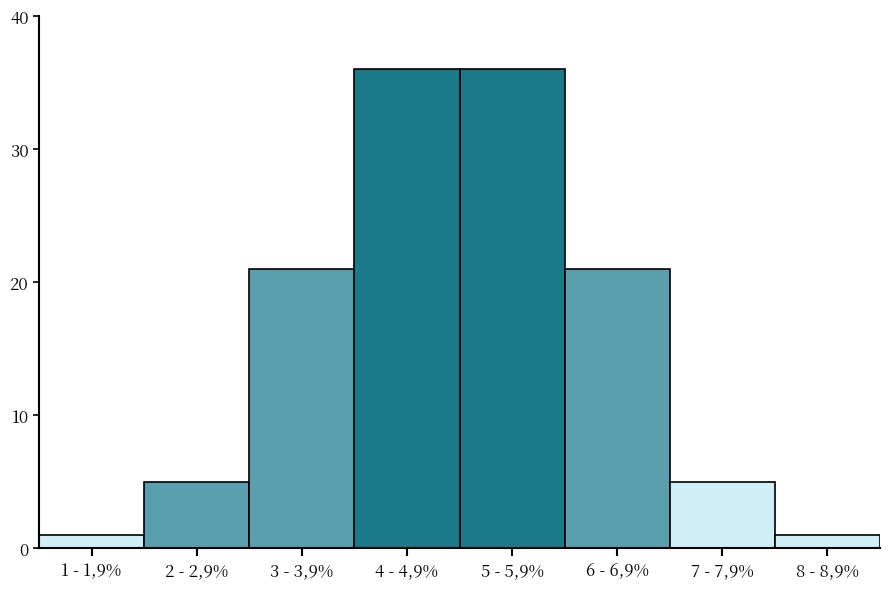

Reading left to right, what are all the values shown in this chart?

1	5	21	36	36	21	5	1